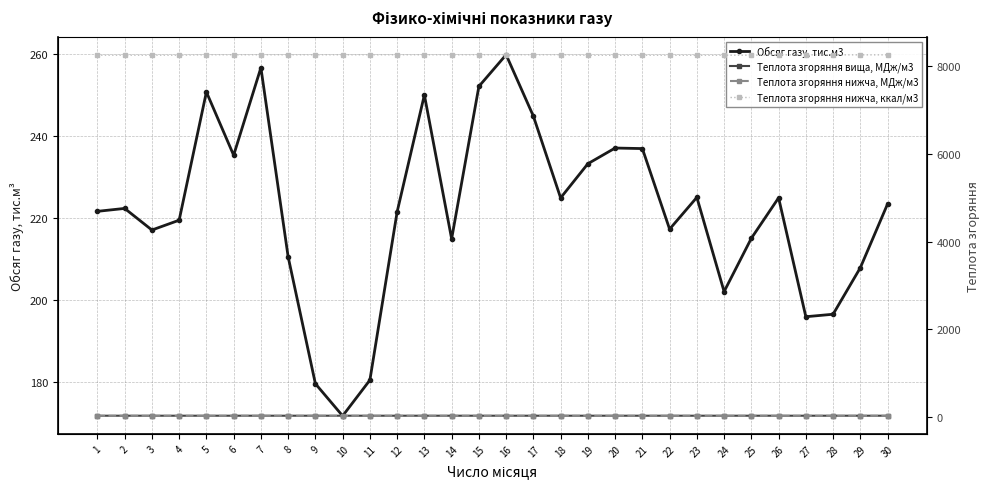

True or false: Теплота згоряння вища, МДж/м3 and Обсяг газу, тис.м3 intersect in this chart.

False